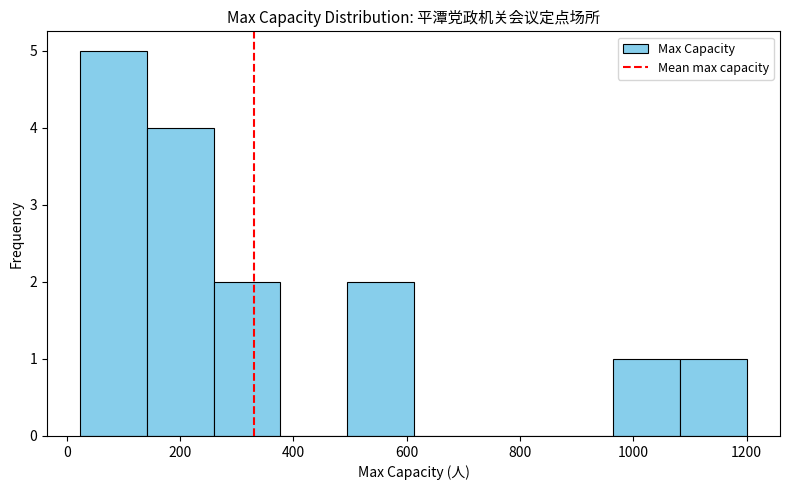

What is the height of the bar covering 500 to 620 on the x-axis? Neither the bar edges nor the heights are printed on the chart, so give them approximately, as read against the axes.

2